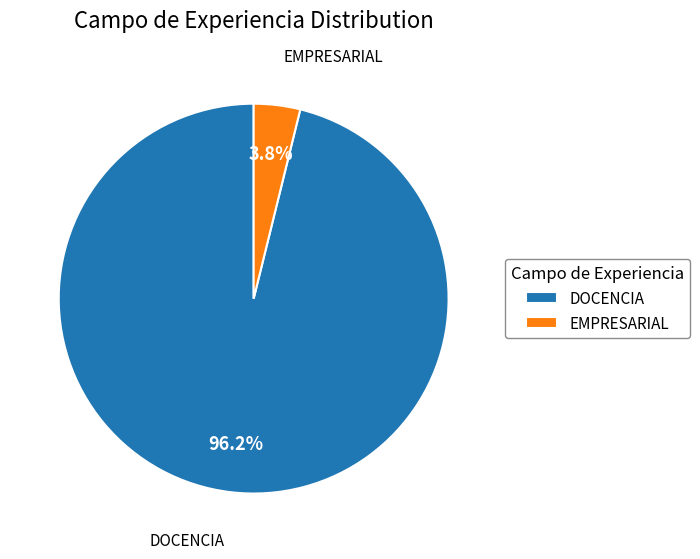

What is the smallest slice in the pie chart?

EMPRESARIAL